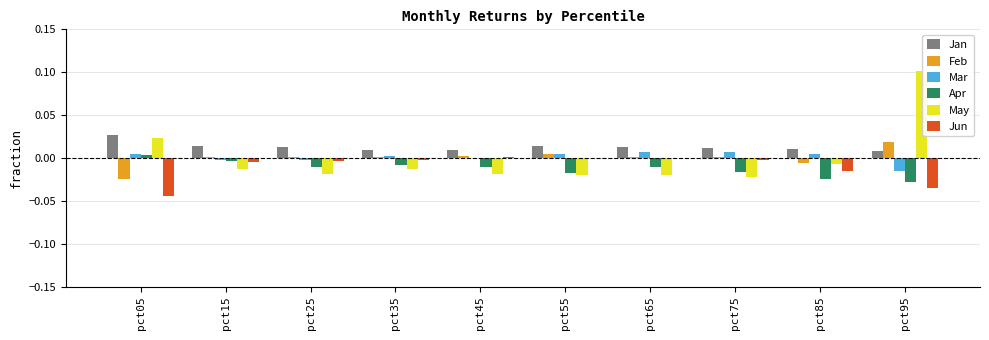

At which category is the sum across all series the highest?

pct95